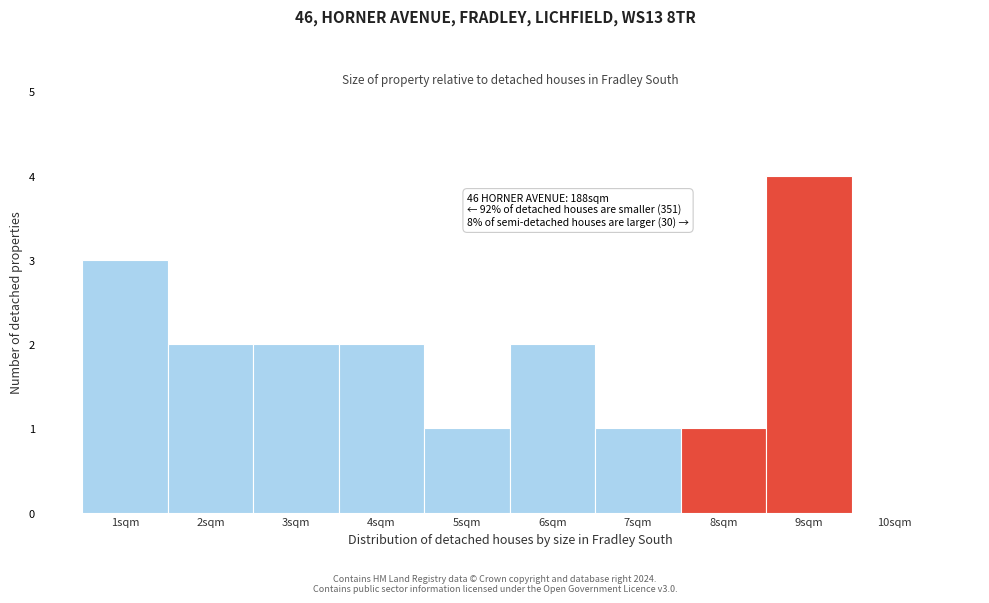

Which range on the x-axis has the tallest bar?

8.5 to 9.5